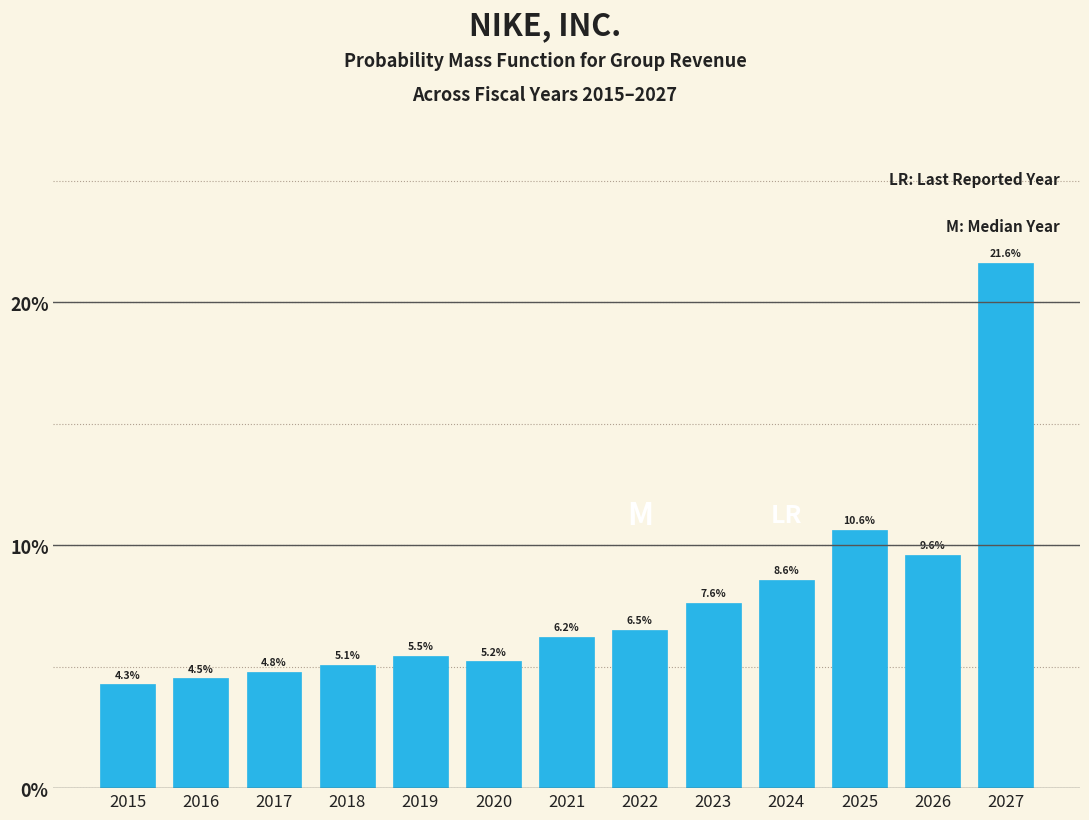

Reading right to left, what are all the values shown in this chart?

2027=21.6	2026=9.6	2025=10.6	2024=8.6	2023=7.6	2022=6.5	2021=6.2	2020=5.2	2019=5.5	2018=5.1	2017=4.8	2016=4.5	2015=4.3